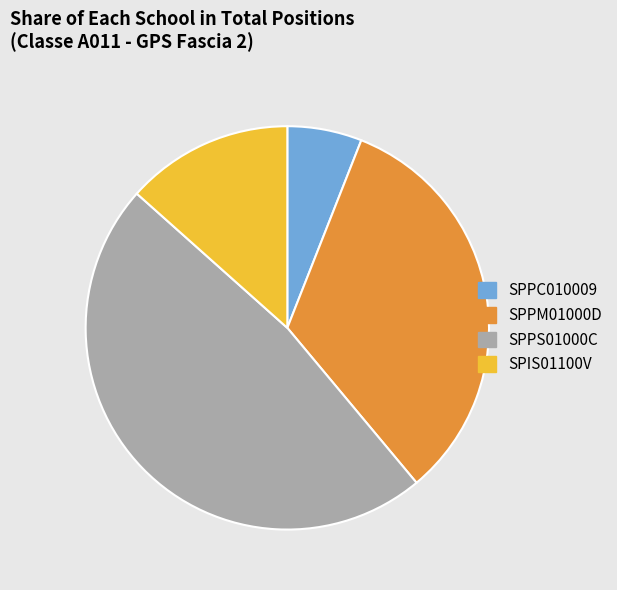

Which has a higher value, SPPC010009 or SPPS01000C?

SPPS01000C